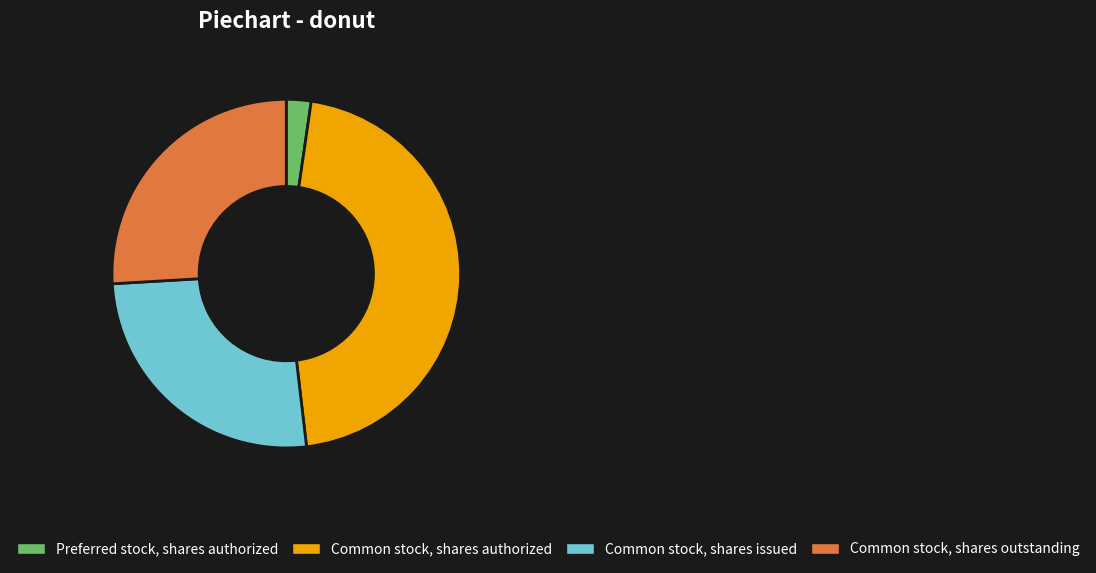

Does any single category account for the majority?

No